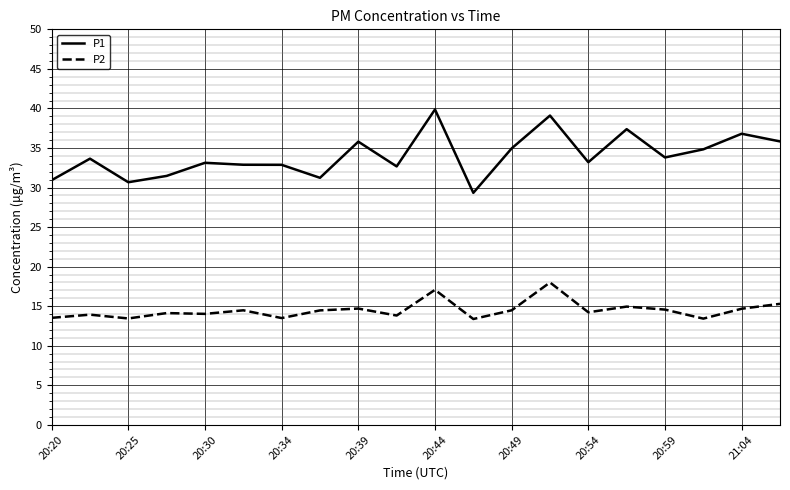

True or false: P2 and P1 cross at least once.

False